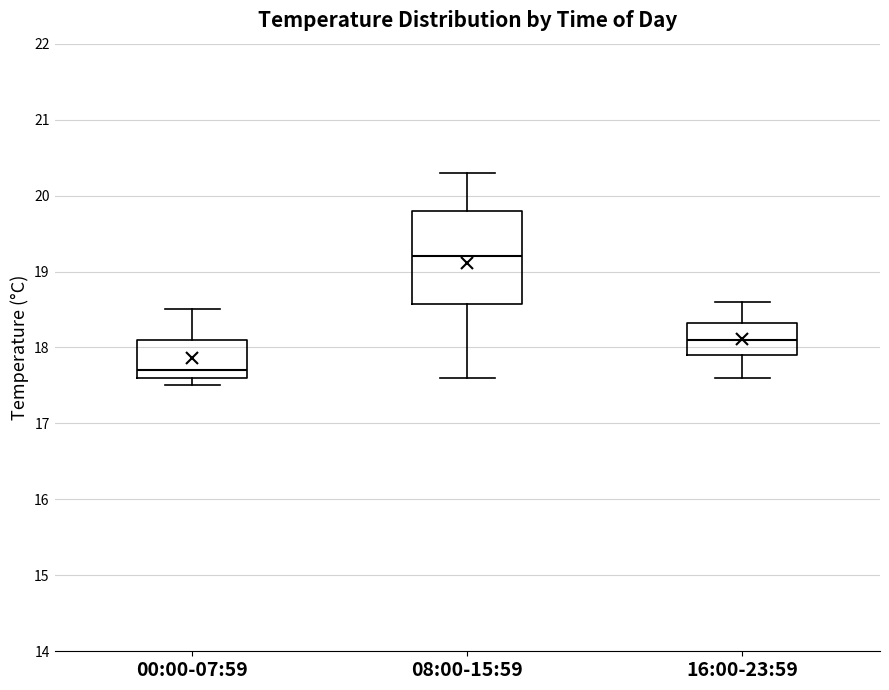

Where does the median line of the box for 16:00-23:59 sit on the y-axis? The values are not printed on the chart, so give them approximately, as read against the axis.

18.1